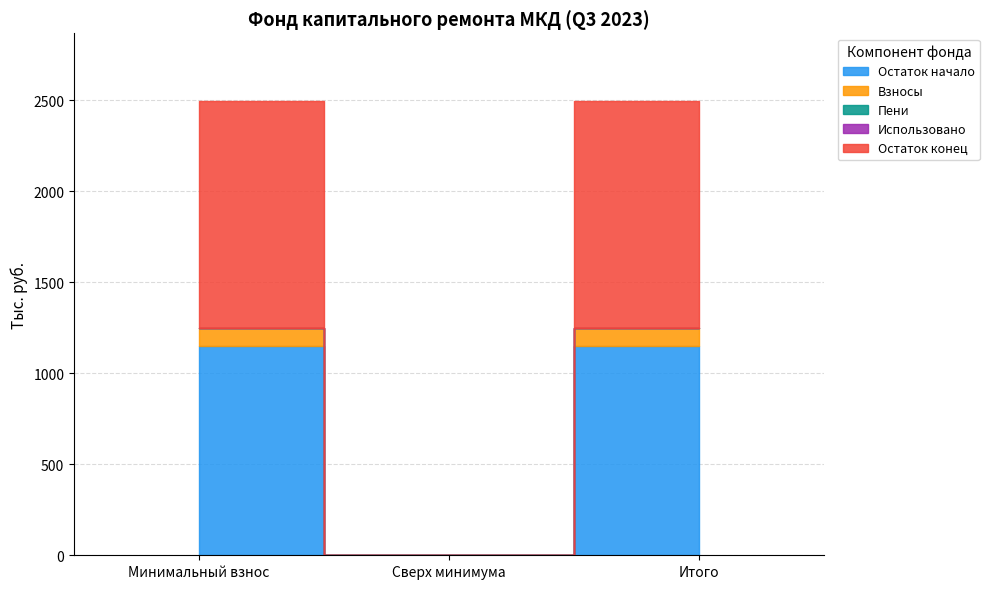

Which series has the largest total across all categories?

balance_end